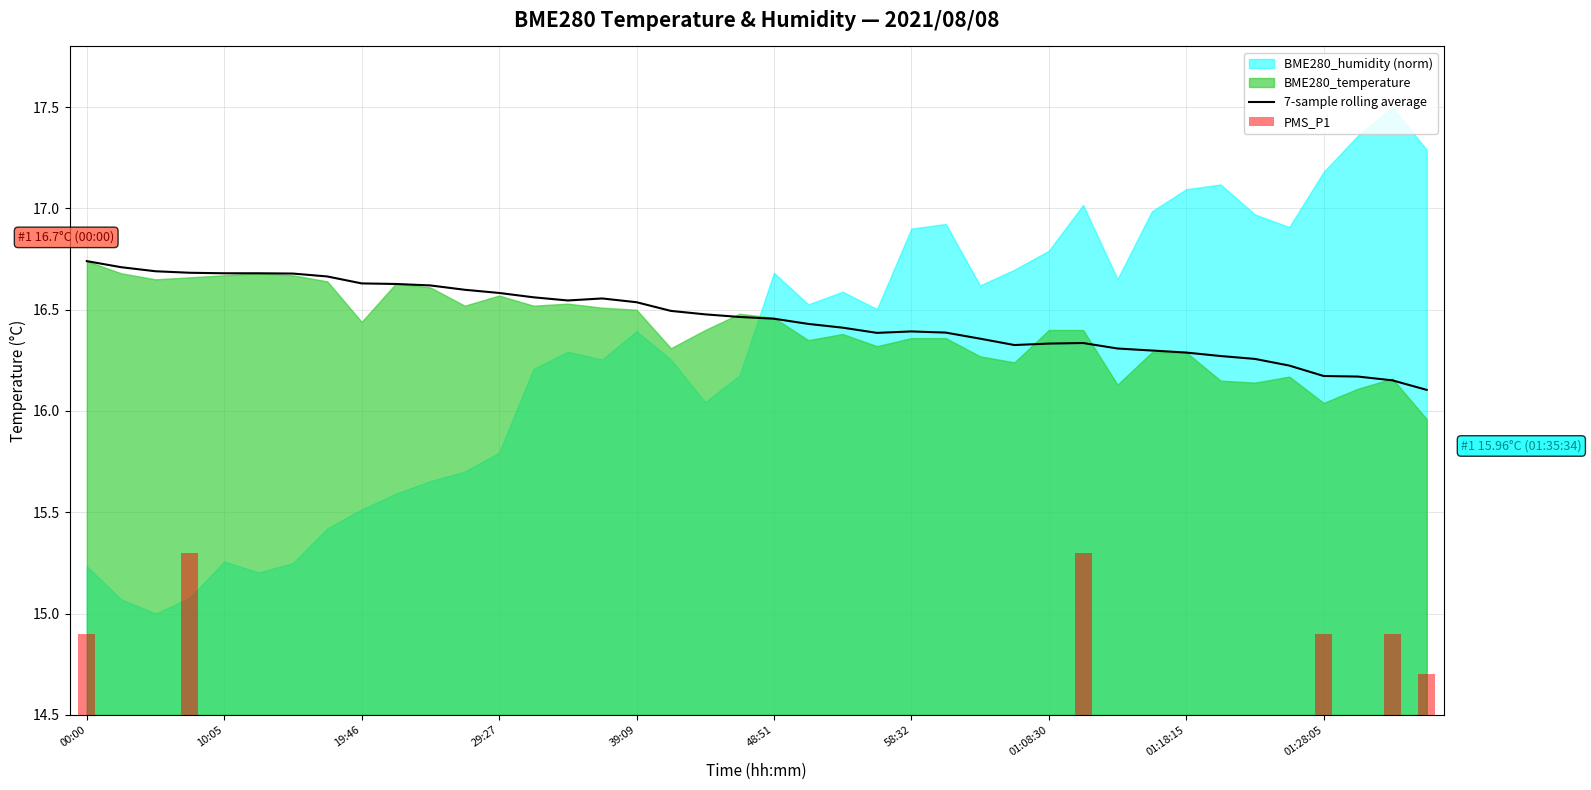

The value of 7-sample rolling average at 10:05 is 29.6. True or false?

False